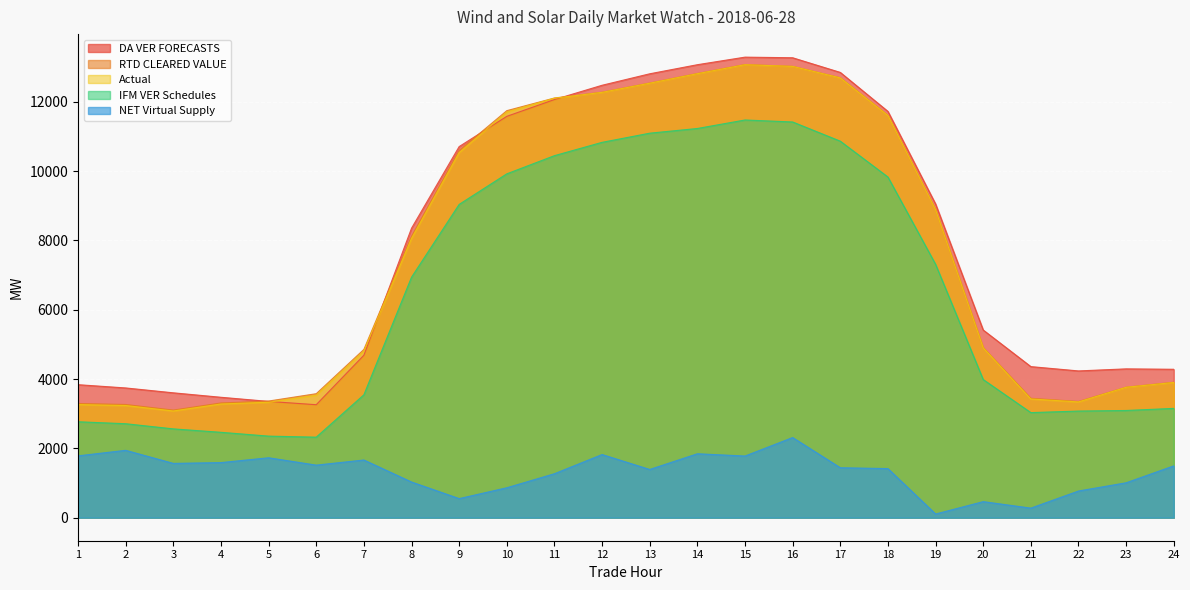

True or false: DA VER FORECASTS has a value of 2137.6 at 6.

False